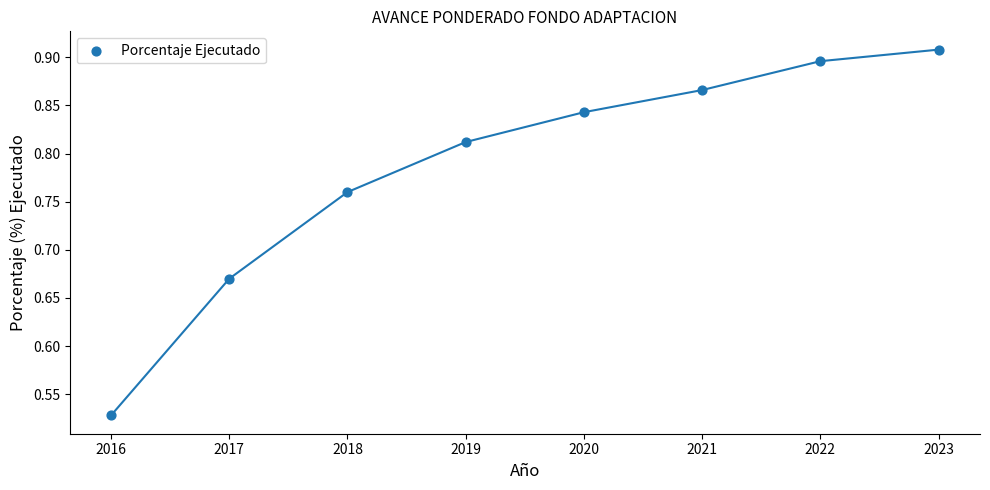

What is the average X value?

2019.5